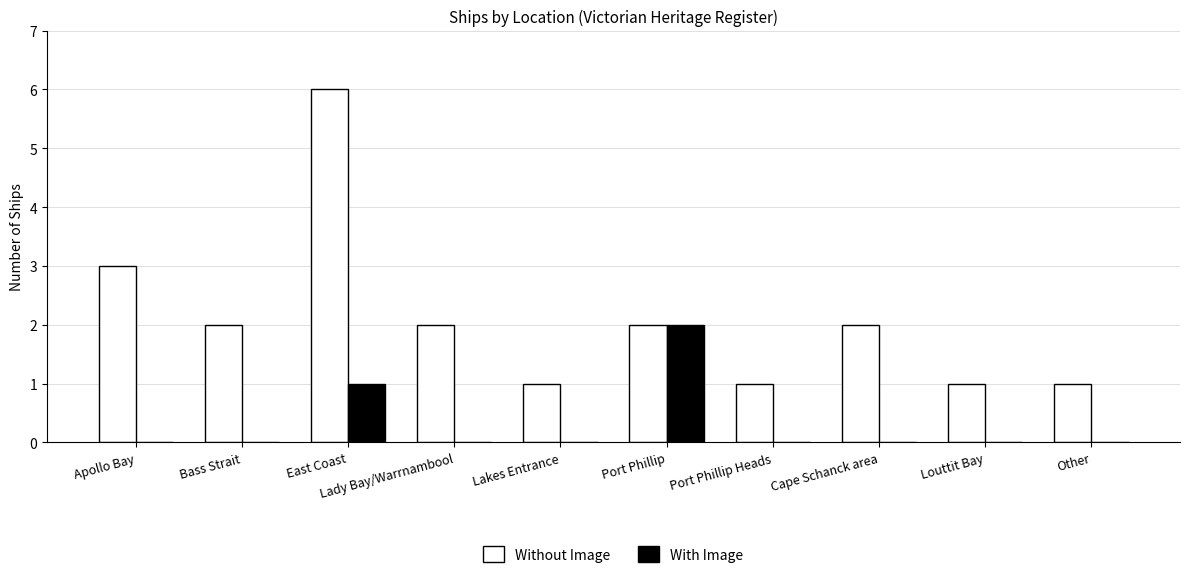

Between Lady Bay/Warrnambool and Lakes Entrance, which series saw the biggest shift?

Without Image